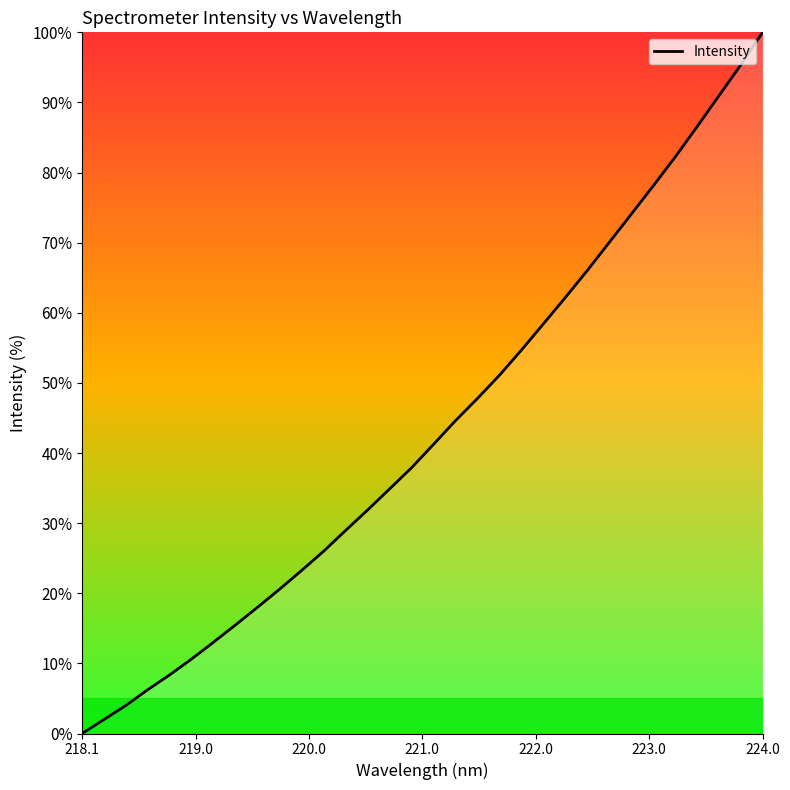

What is the difference between the second highest and second lowest values?

93.3